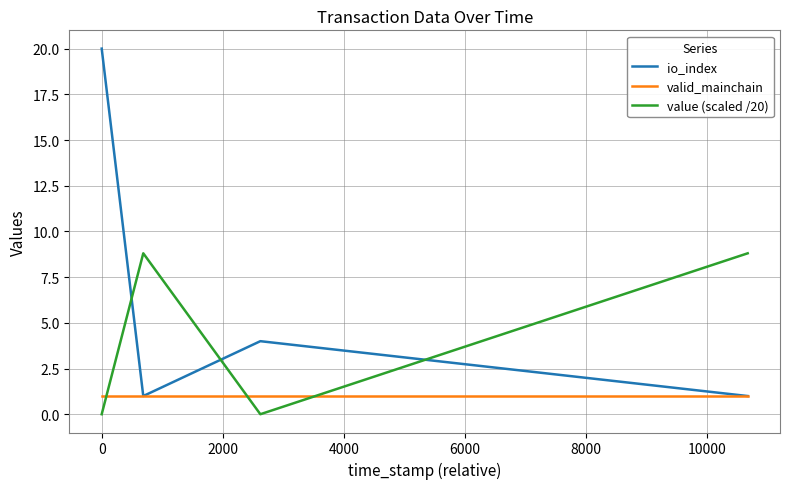

True or false: value (scaled /20) and valid_mainchain intersect in this chart.

True